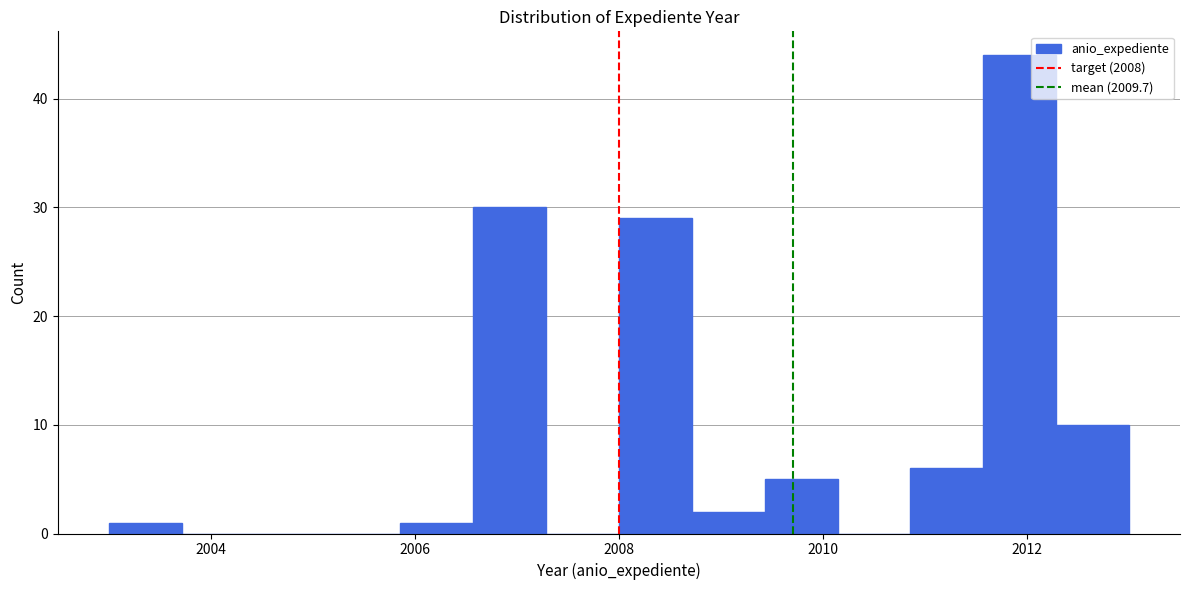

Around what value on the x-axis is the tallest bar? Give the approximate position of its centre, as read against the axis.

2012.0